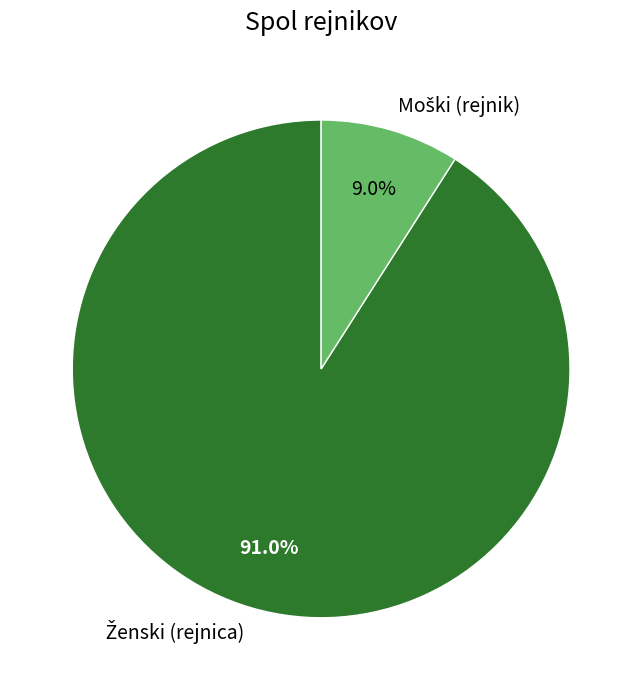

Does any single category account for the majority?

Yes